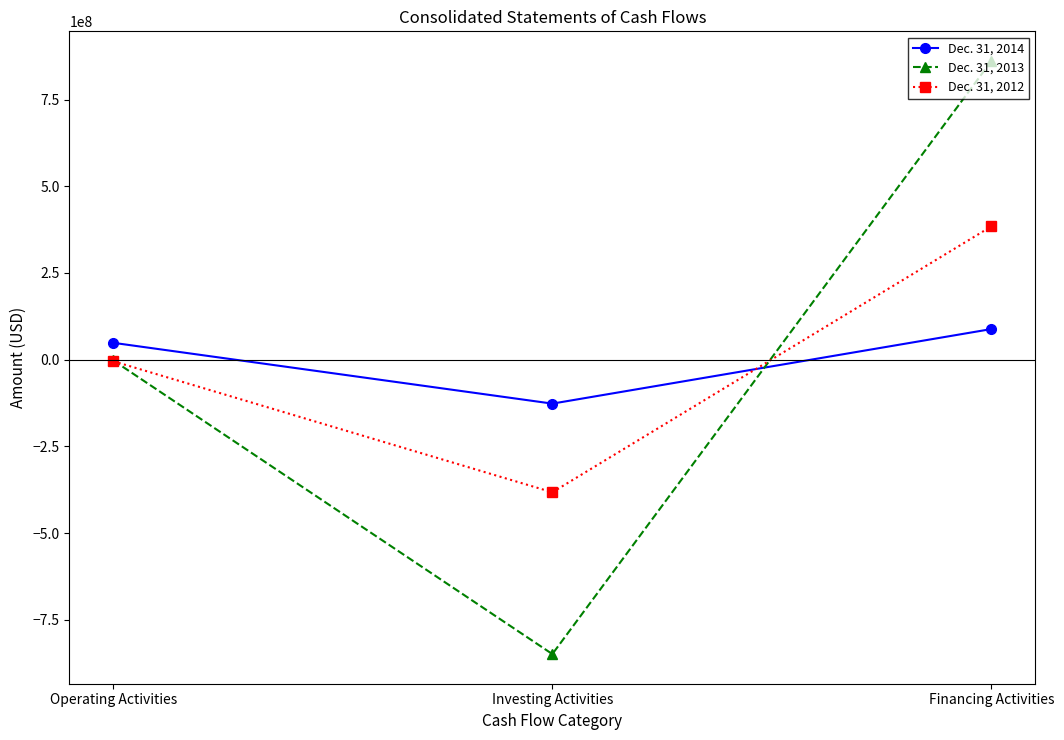

What is the value of the Dec. 31, 2012 point at the 1st from the left?

-4563196